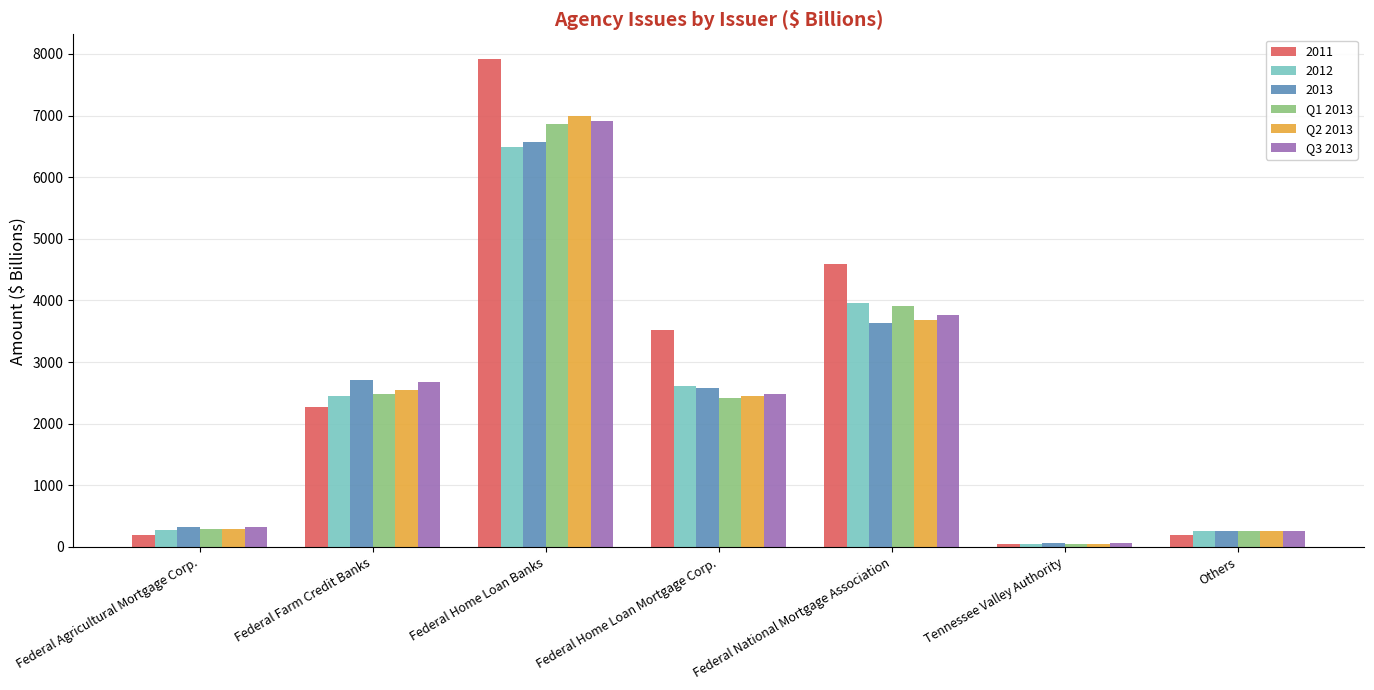

At how many categories does at least one series exceed 1257?

4